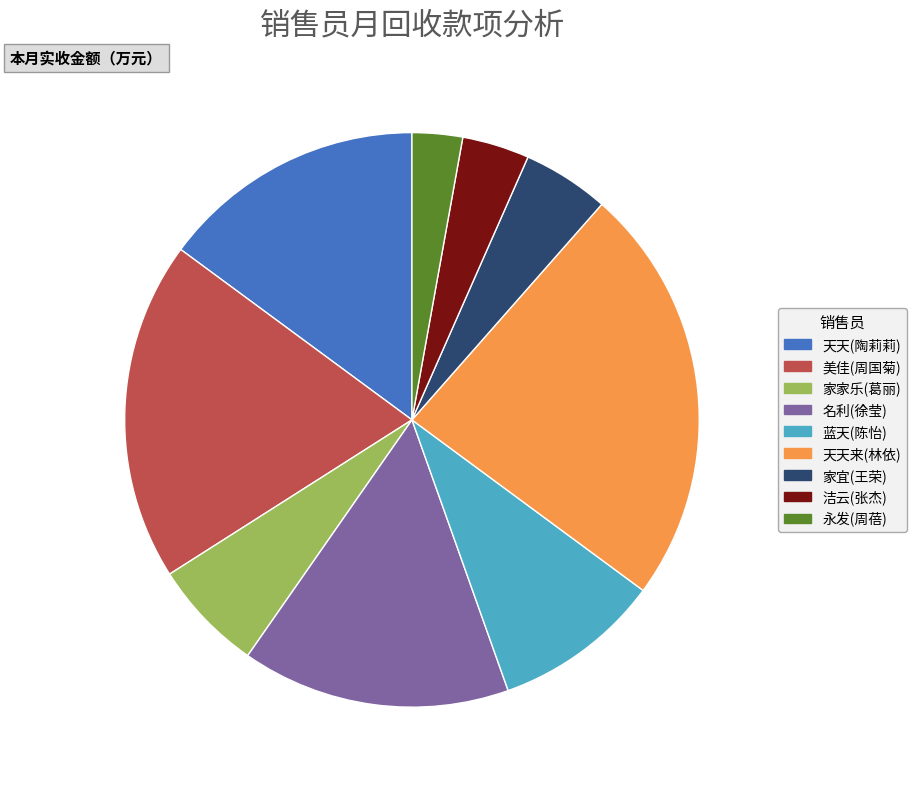

True or false: 蓝天(陈怡) accounts for 9% of the total.

True